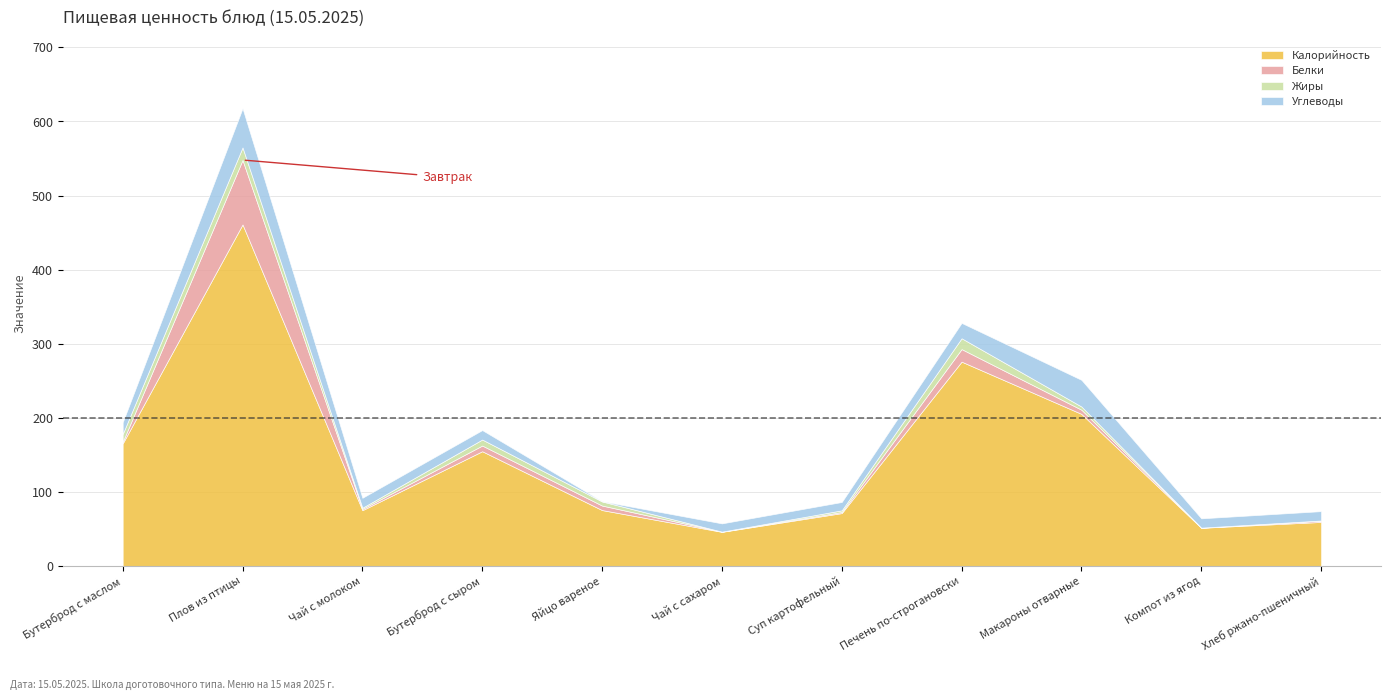

At how many categories does at least one series exceed 42?

11